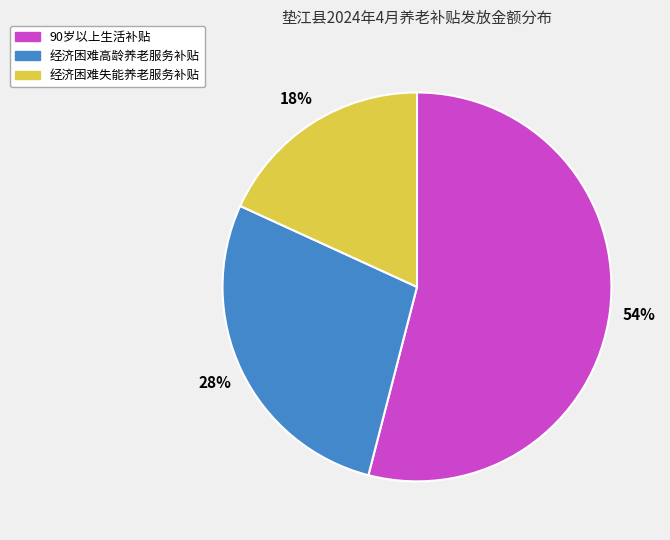

Combined, do 经济困难高龄养老服务补贴 and 90岁以上生活补贴 account for over 50%?

Yes